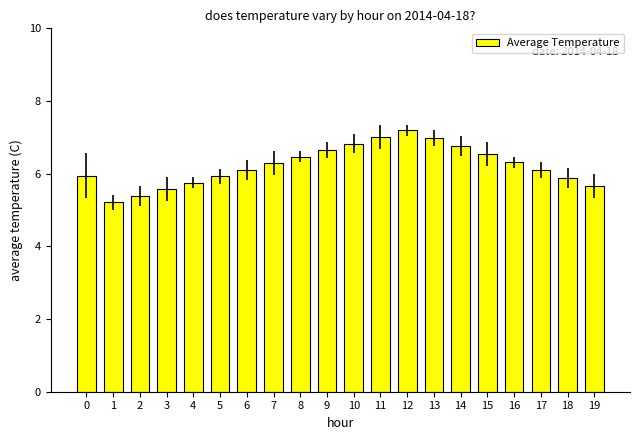

Which has a higher value, 5 or 4?

5